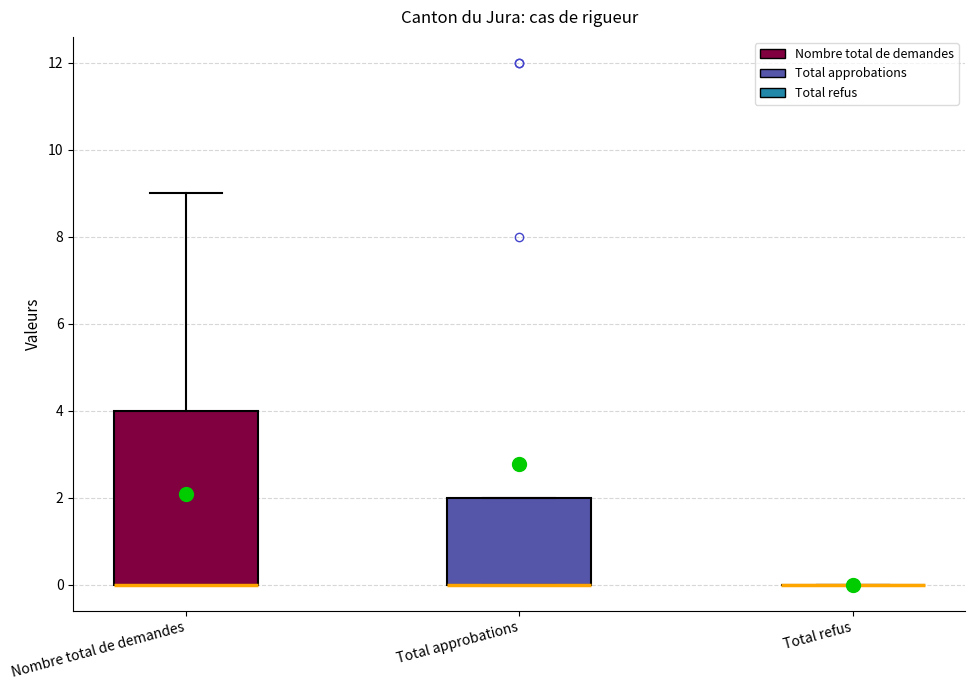

Where is the lower edge of the box for Total approbations on the y-axis? The values are not printed on the chart, so give them approximately, as read against the axis.

0